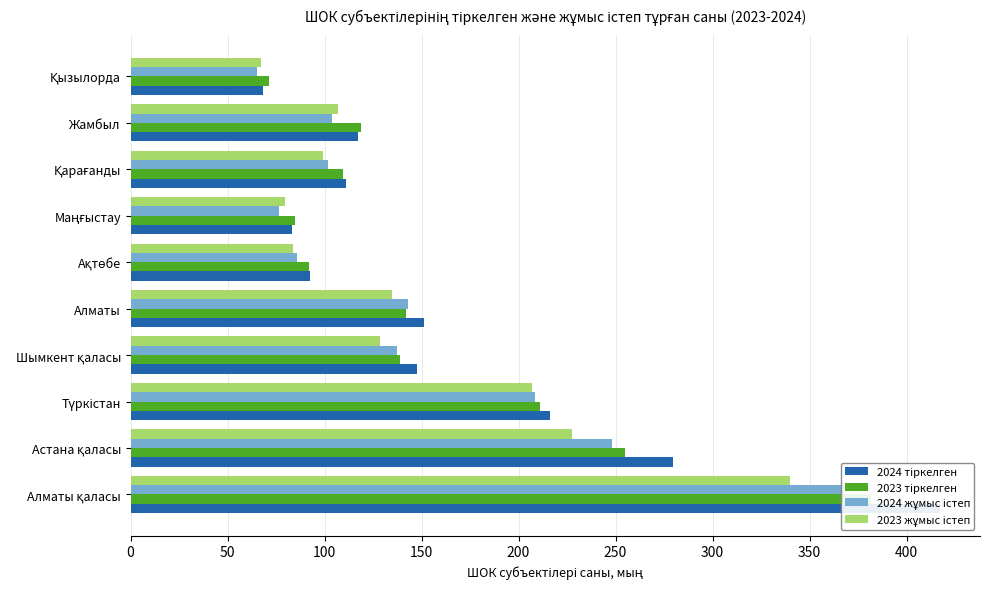

Is it true that 2024 тіркелген equals 549.9 at 0?

False